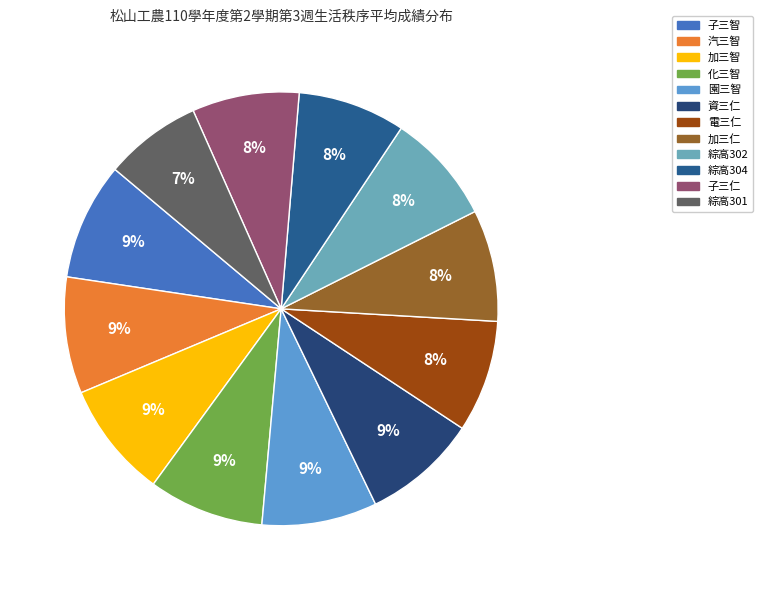

How much of the chart is everything except 化三智?

91.4%